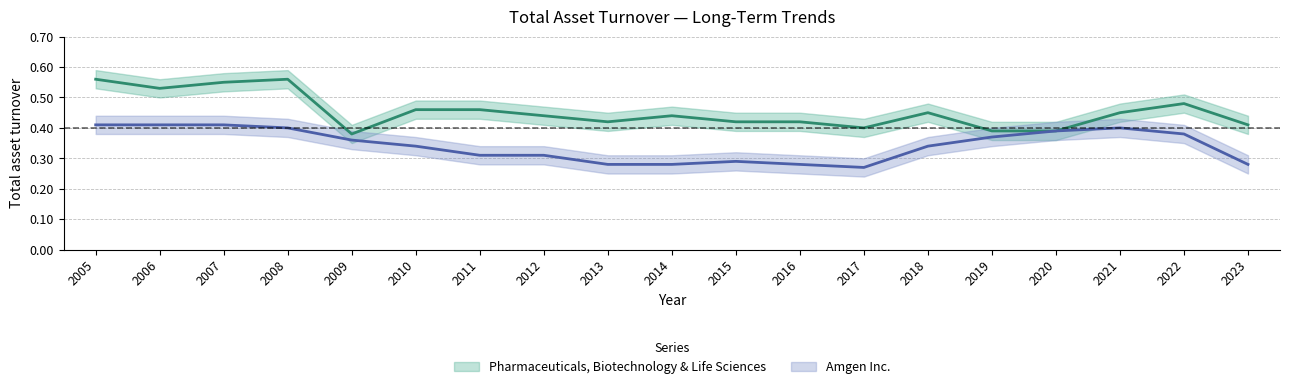

At which category does the chart reach its peak across all series?

2005